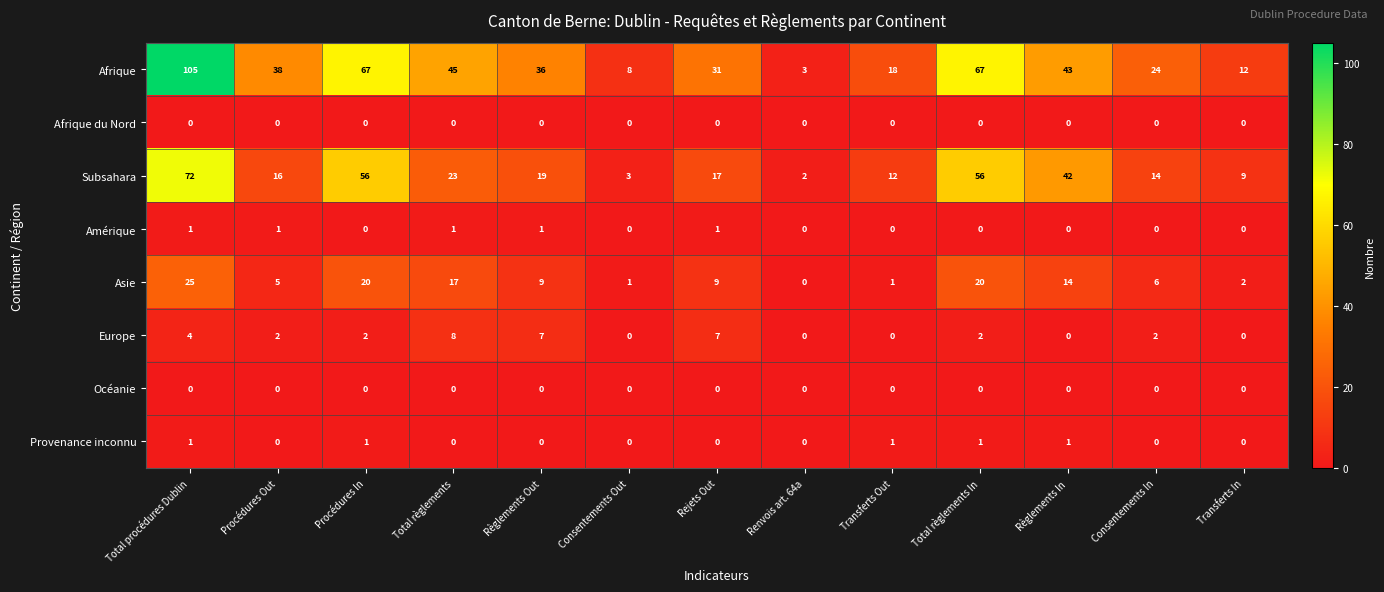

At which label does Asie first exceed 9?

Total procédures Dublin